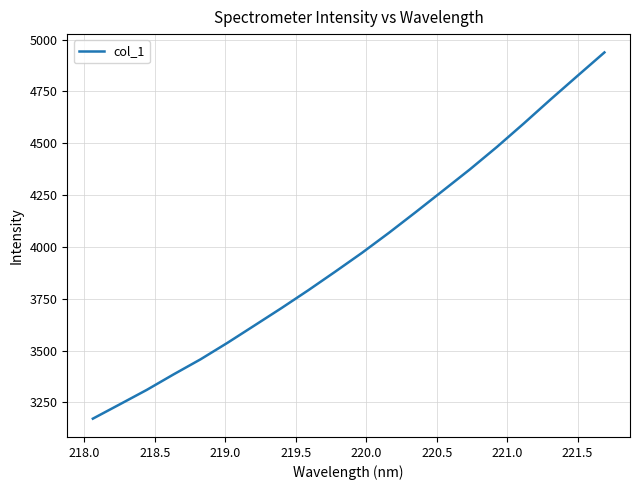

What is the smallest value displayed?

3171.3